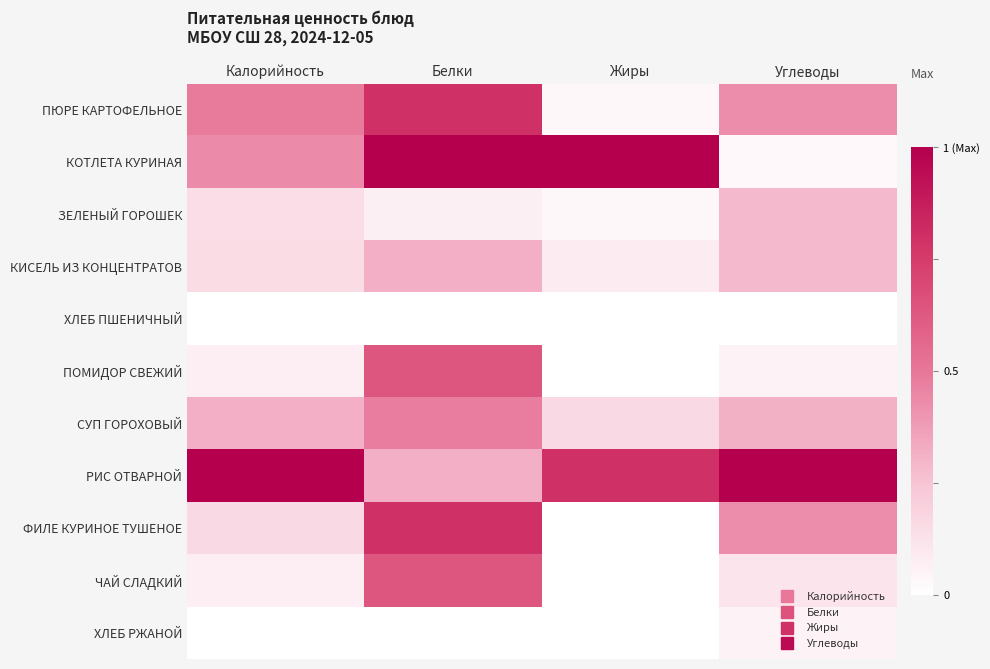

Reading left to right, list all the values displayed in this chart.

ПЮРЕ КАРТОФЕЛЬНОЕ: Калорийность=0.5	Белки=0.8	Жиры=0.0	Углеводы=0.4
КОТЛЕТА КУРИНАЯ: Калорийность=0.4	Белки=1.0	Жиры=1.0	Углеводы=0.0
ЗЕЛЕНЫЙ ГОРОШЕК: Калорийность=0.1	Белки=0.1	Жиры=0.0	Углеводы=0.3
КИСЕЛЬ ИЗ КОНЦЕНТРАТОВ: Калорийность=0.2	Белки=0.3	Жиры=0.1	Углеводы=0.3
ХЛЕБ ПШЕНИЧНЫЙ: Калорийность=0.0	Белки=0.0	Жиры=0.0	Углеводы=0.0
ПОМИДОР СВЕЖИЙ: Калорийность=0.1	Белки=0.6	Жиры=0.0	Углеводы=0.1
СУП ГОРОХОВЫЙ: Калорийность=0.3	Белки=0.5	Жиры=0.2	Углеводы=0.3
РИС ОТВАРНОЙ: Калорийность=1.0	Белки=0.3	Жиры=0.8	Углеводы=1.0
ФИЛЕ КУРИНОЕ ТУШЕНОЕ: Калорийность=0.2	Белки=0.8	Жиры=0.0	Углеводы=0.4
ЧАЙ СЛАДКИЙ: Калорийность=0.1	Белки=0.6	Жиры=0.0	Углеводы=0.1
ХЛЕБ РЖАНОЙ: Калорийность=0.0	Белки=0.0	Жиры=0.0	Углеводы=0.1